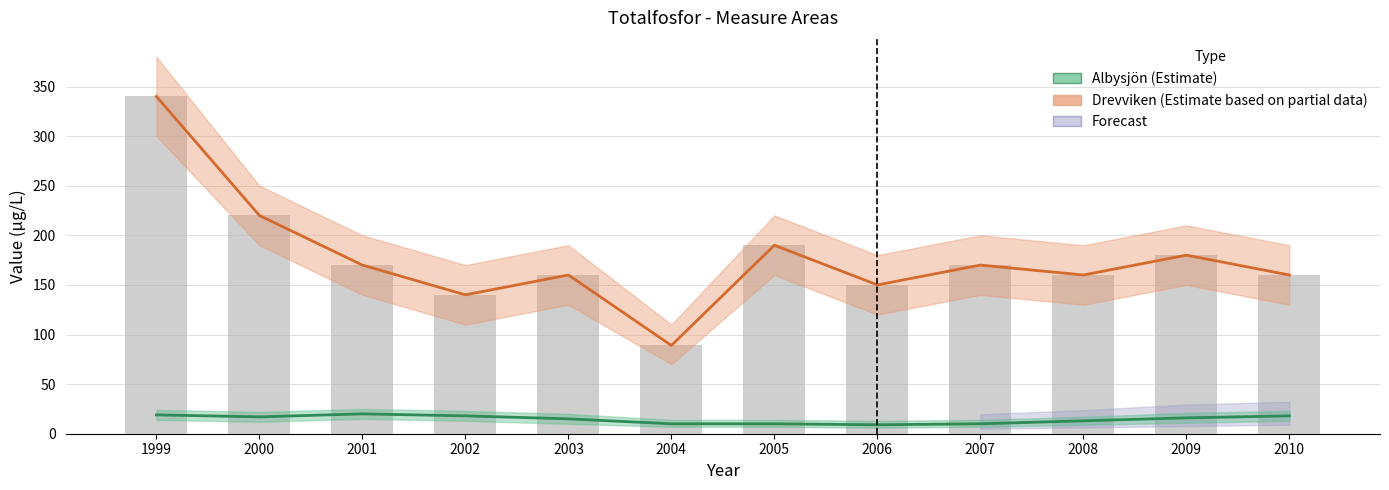

The value of Drevviken (Estimate based on partial data) at 2010 is 272. True or false?

False